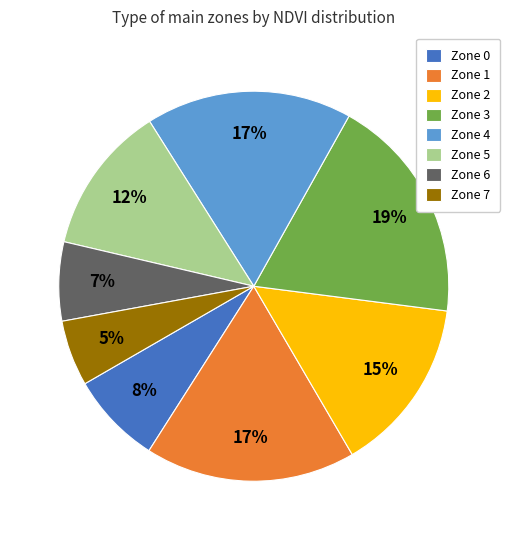

To the nearest percent, what portion does Zone 5 represent?

12%